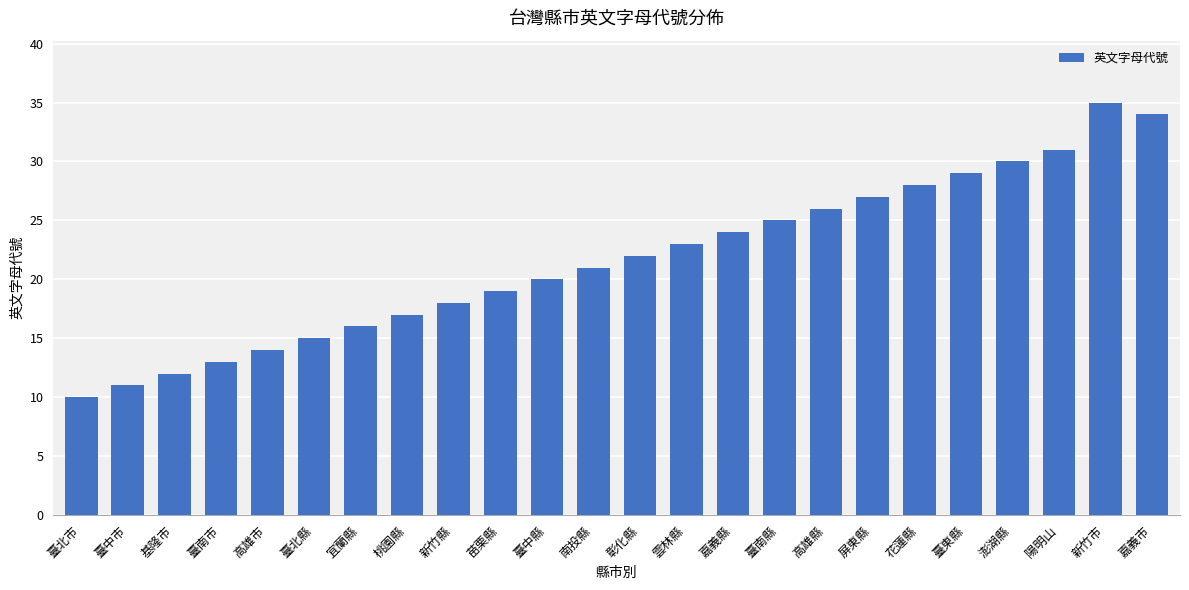

How many data points are less than 22?

12